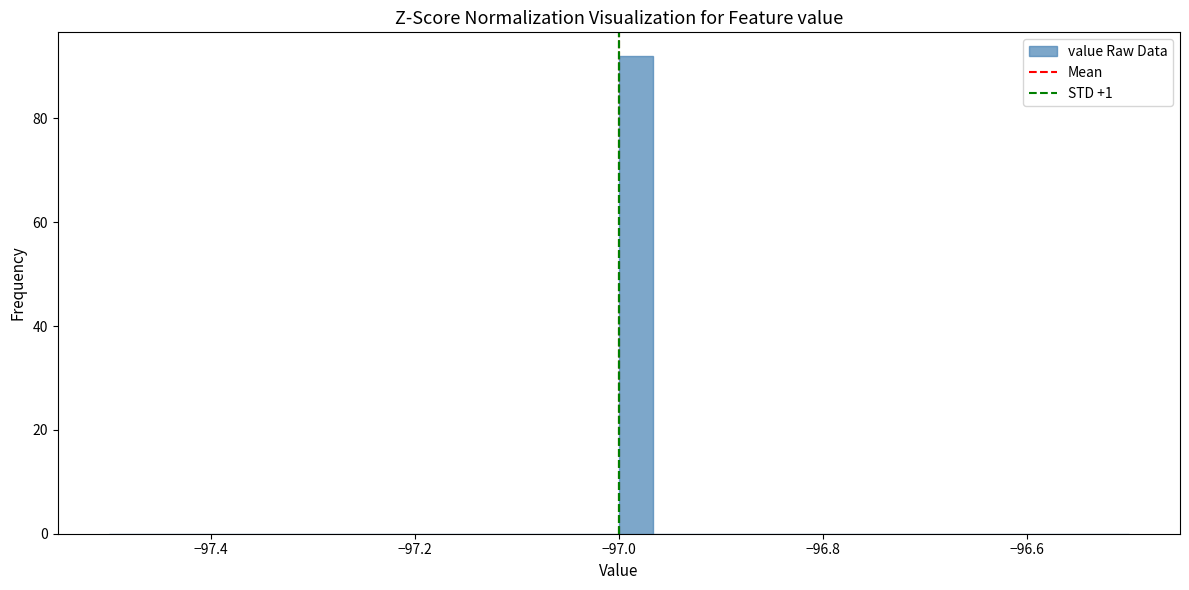

Around what value on the x-axis is the tallest bar? Give the approximate position of its centre, as read against the axis.

-96.98